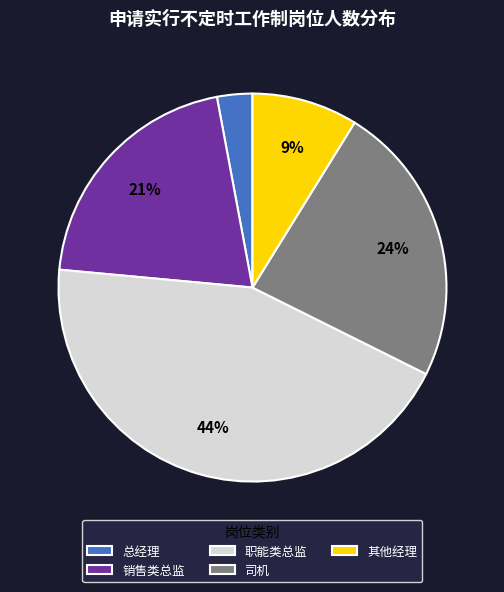

Does 职能类总监 account for over 50% of the chart?

No